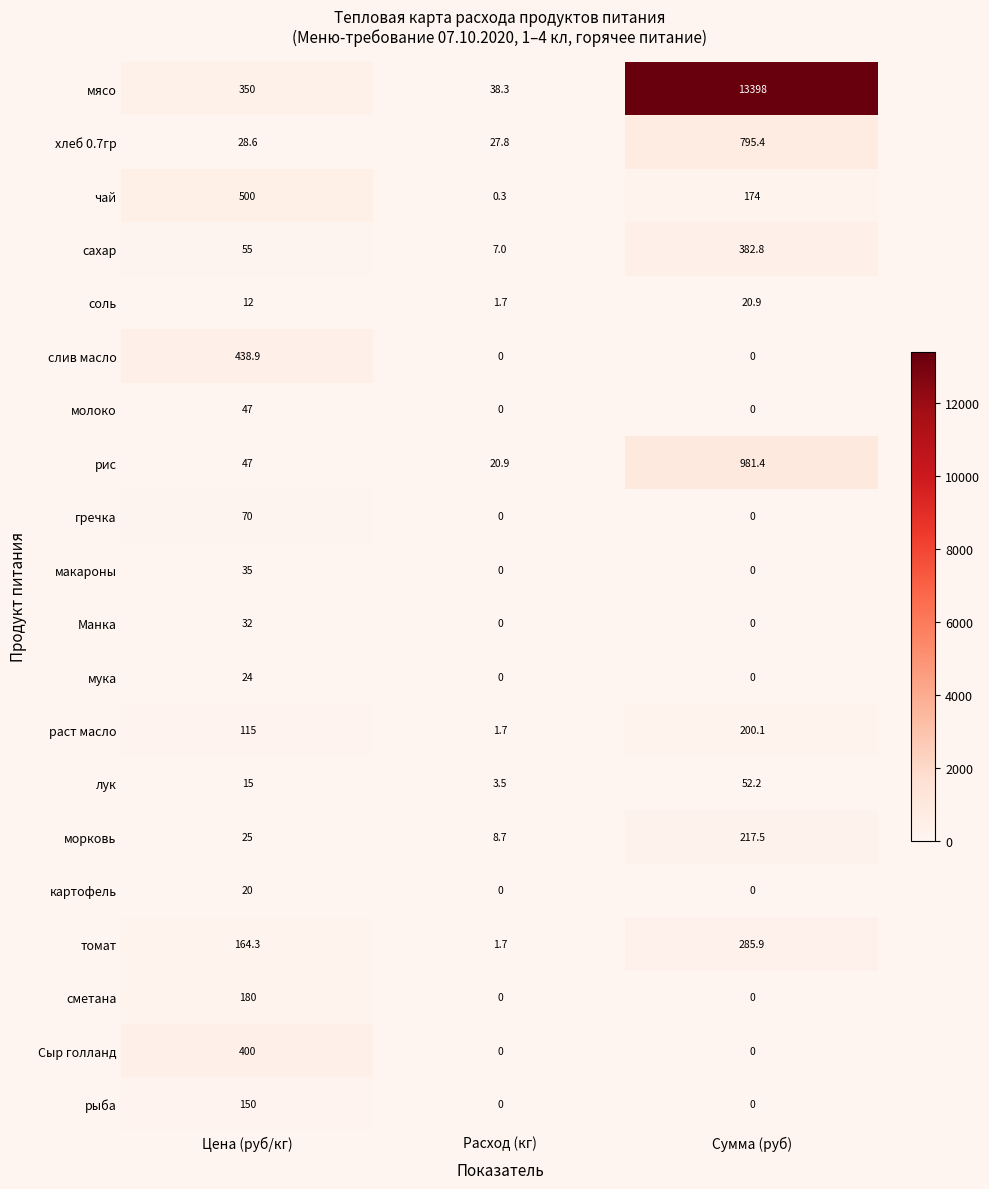

Is it true that морковь equals 217.5 at Сумма (руб)?

True